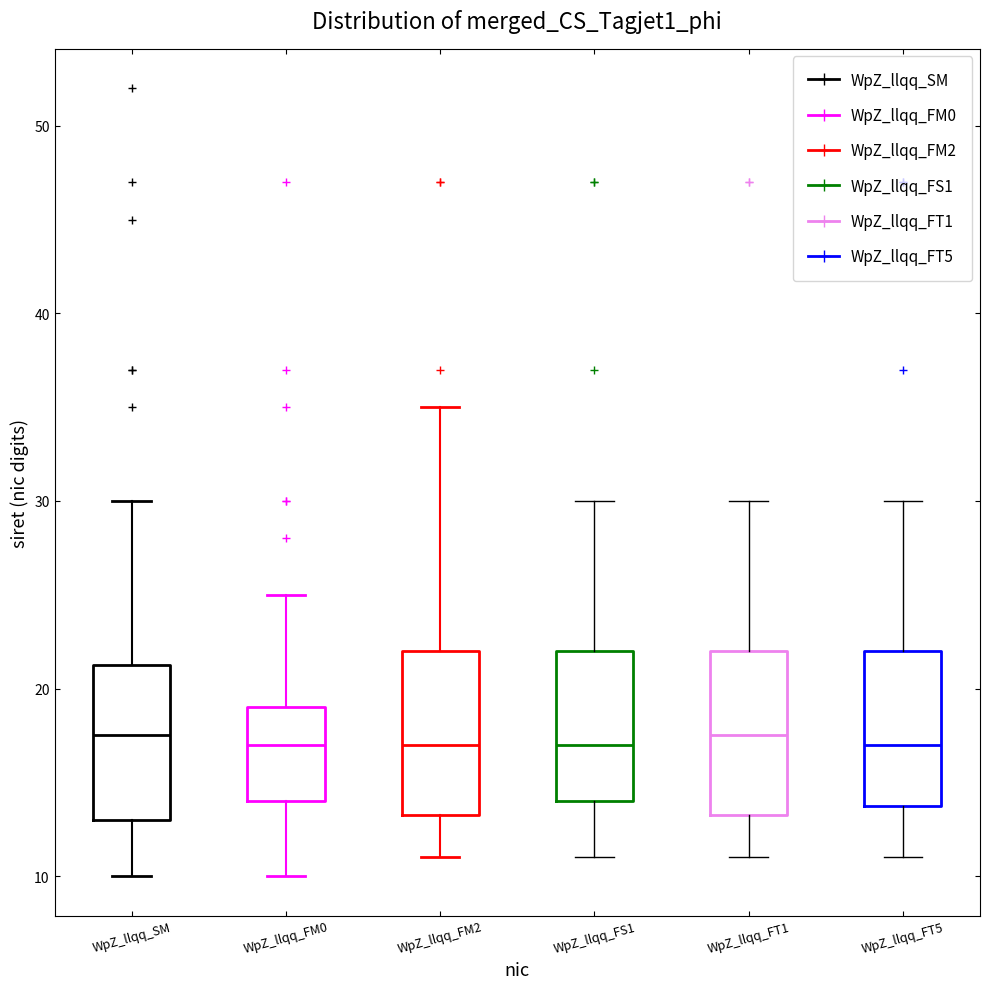

Reading left to right, read every box against the y-axis: the position of its median line, the range the box covers, and the ends of its whiskers. The values are not printed on the chart, so give them approximately, as read against the axis.

WpZ_llqq_SM: median 18, box 13 to 21, whiskers 10 to 30
WpZ_llqq_FM0: median 17, box 14 to 19, whiskers 10 to 25
WpZ_llqq_FM2: median 17, box 13 to 22, whiskers 11 to 35
WpZ_llqq_FS1: median 17, box 14 to 22, whiskers 11 to 30
WpZ_llqq_FT1: median 18, box 13 to 22, whiskers 11 to 30
WpZ_llqq_FT5: median 17, box 14 to 22, whiskers 11 to 30